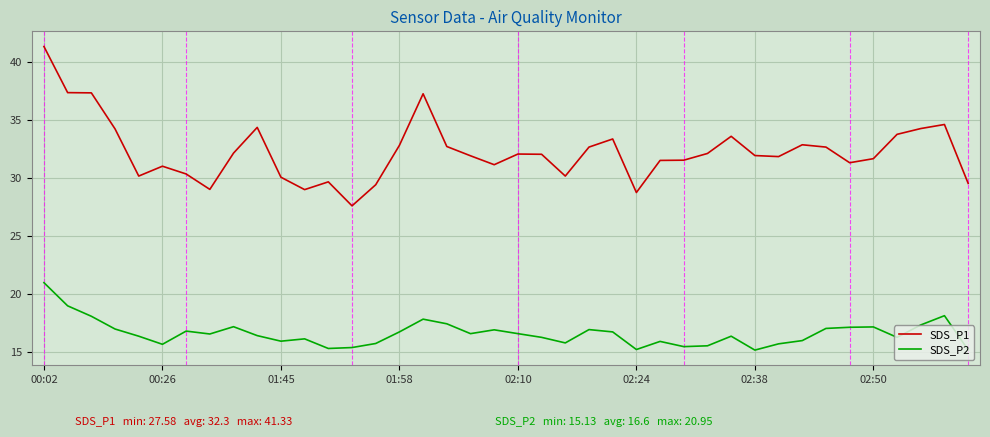

Does the chart display data point markers on the line(s)?

No